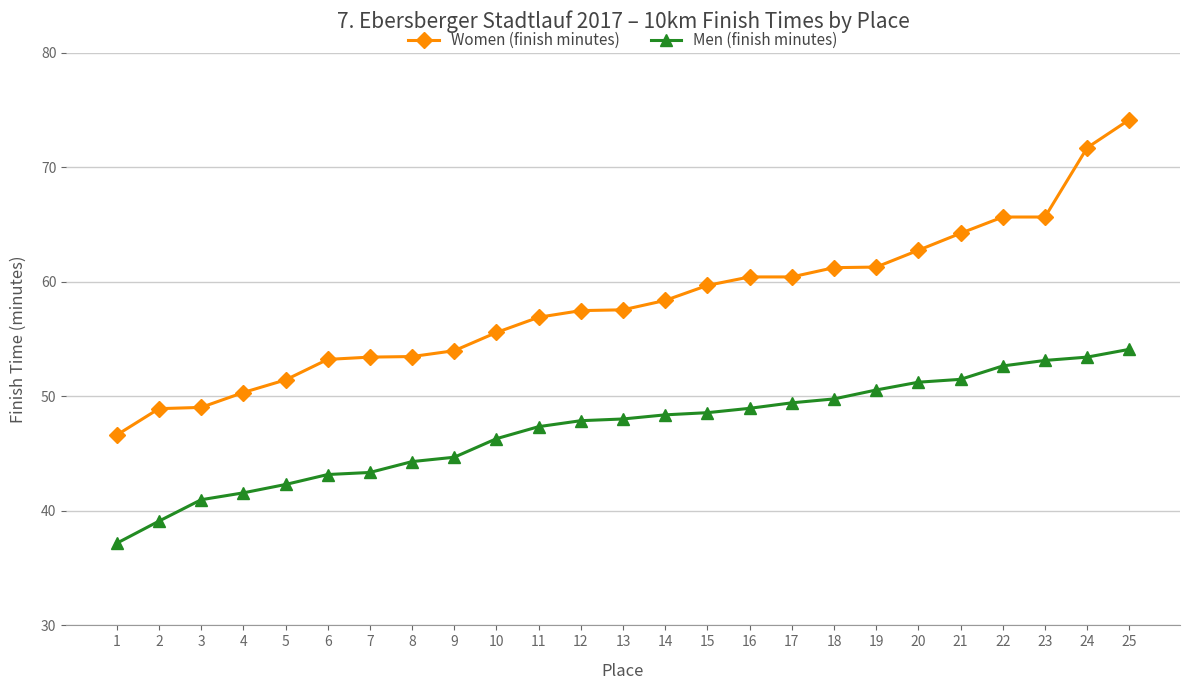

True or false: Women (finish minutes) has a value of 51.4 at 5.

True